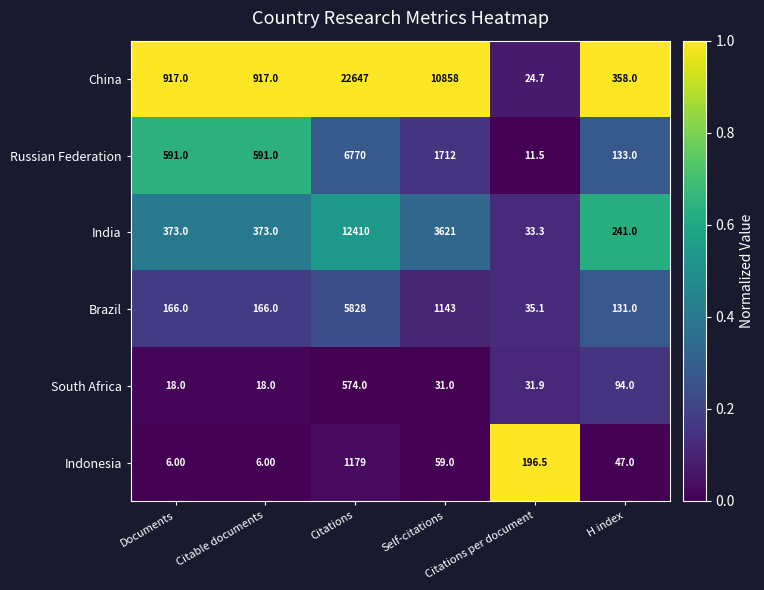

List the series in order of their peak value, lowest first.

South Africa, Indonesia, Brazil, Russian Federation, India, China